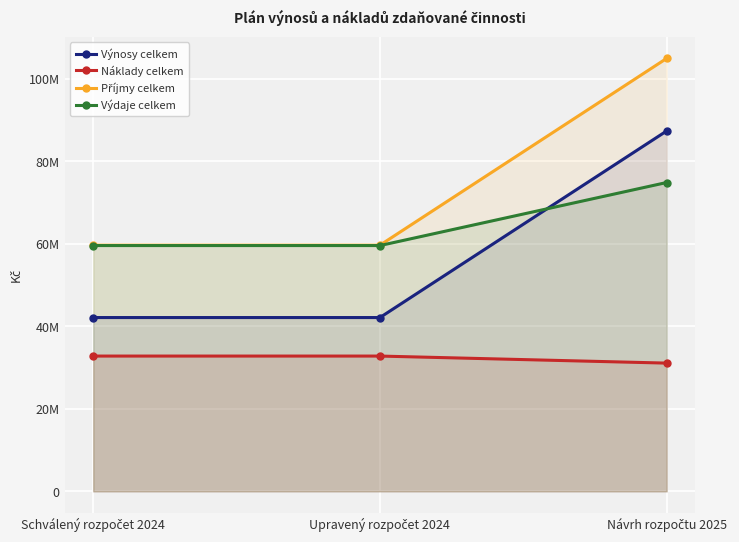

What is the label of the 3rd point from the right?

Schválený rozpočet 2024